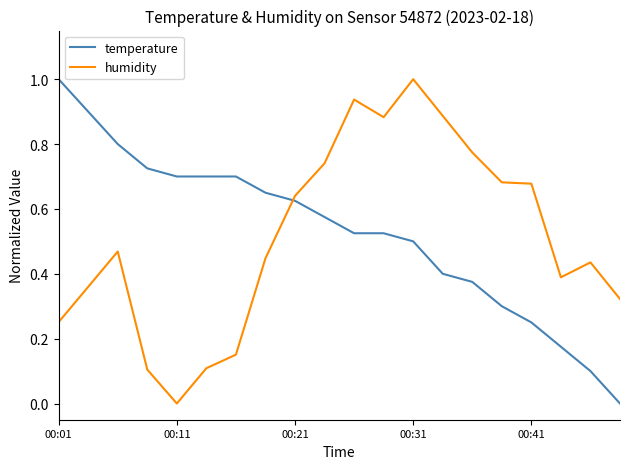

What is the maximum value for humidity?

1.0